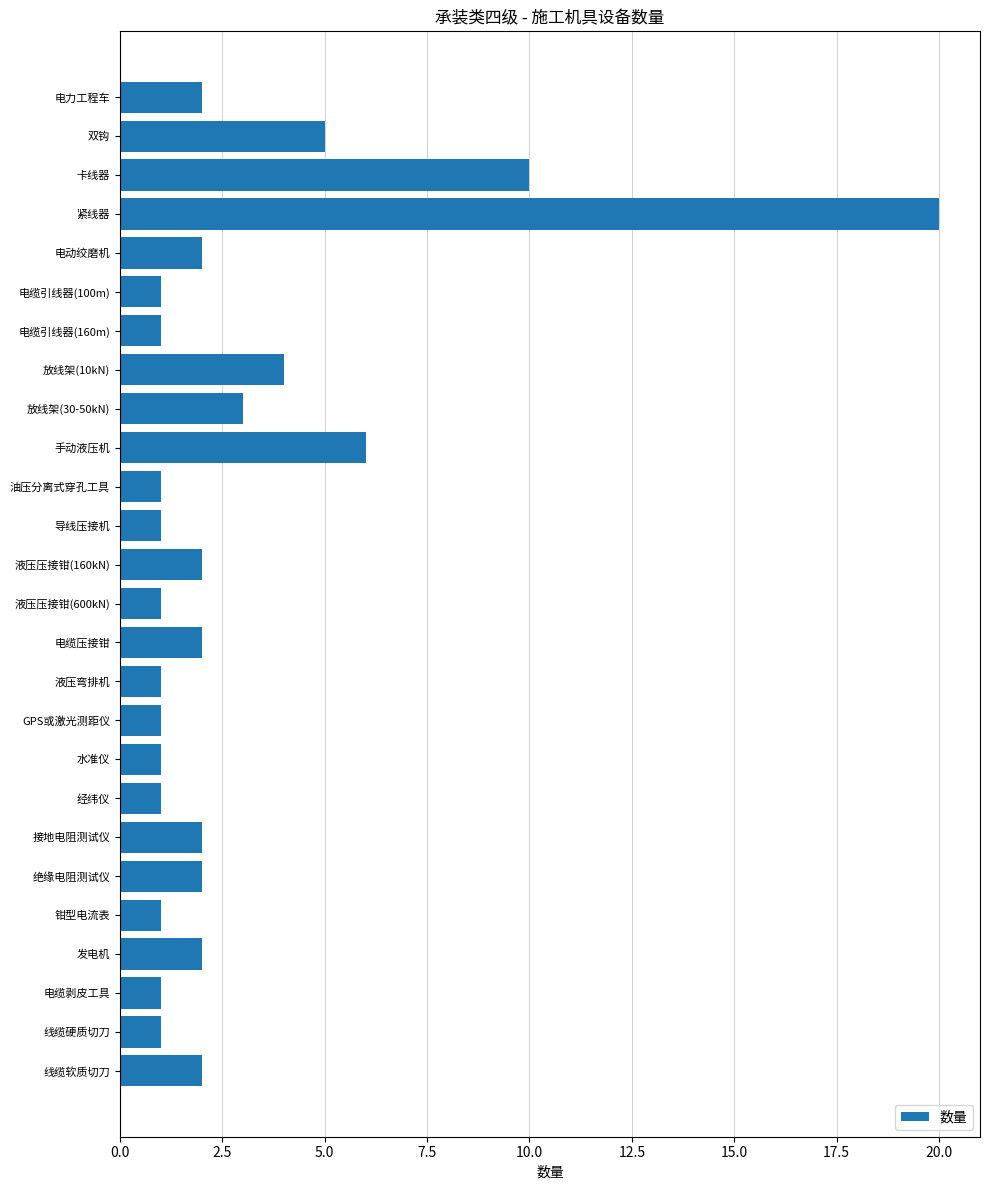

What is the sum of all values?

76